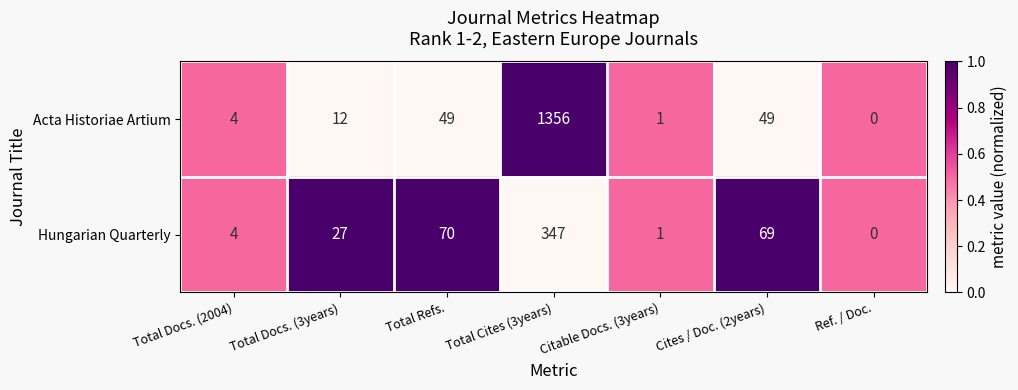

Reading right to left, extract all data points from this chart.

Acta Historiae Artium: 0	49	1	1356	49	12	4
Hungarian Quarterly: 0	69	1	347	70	27	4